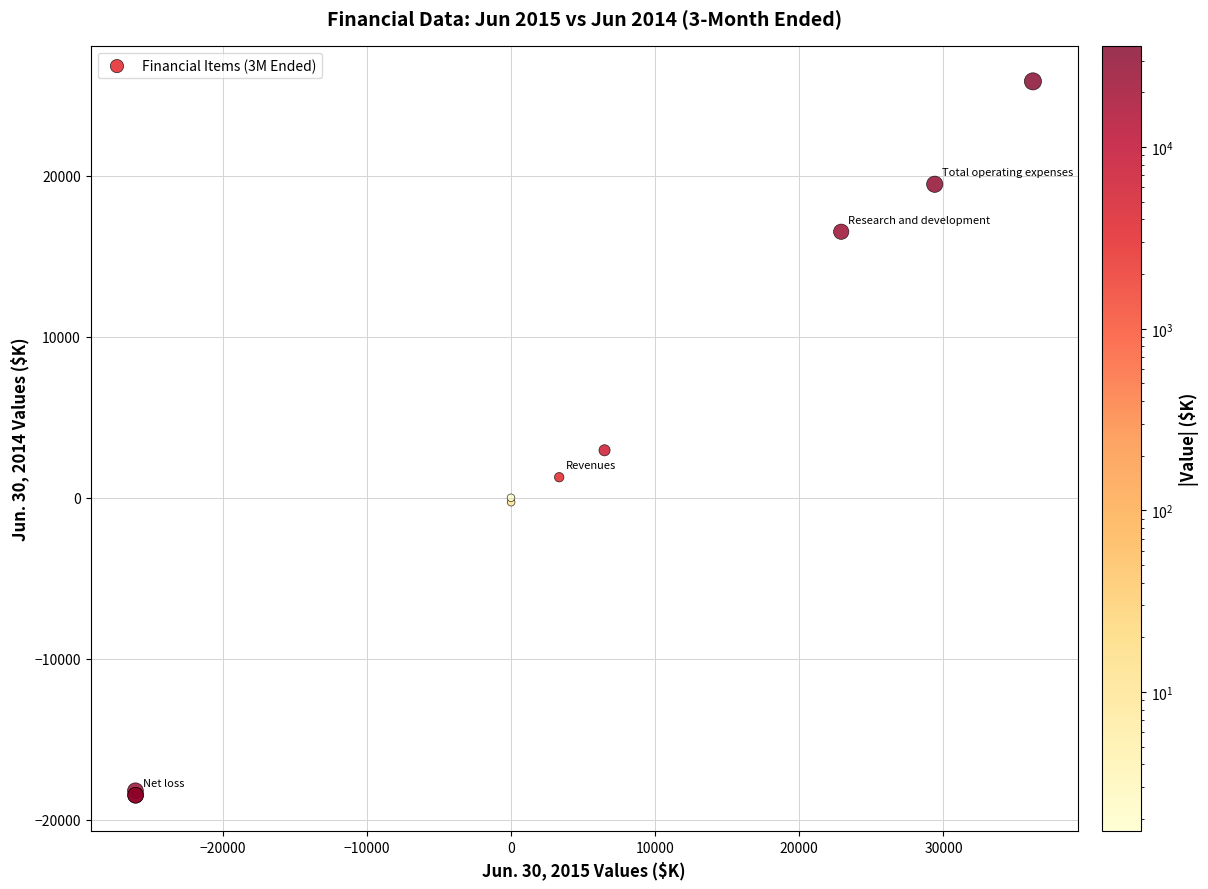

What Y value in the scatter plot is closest to 3691?

2947.0